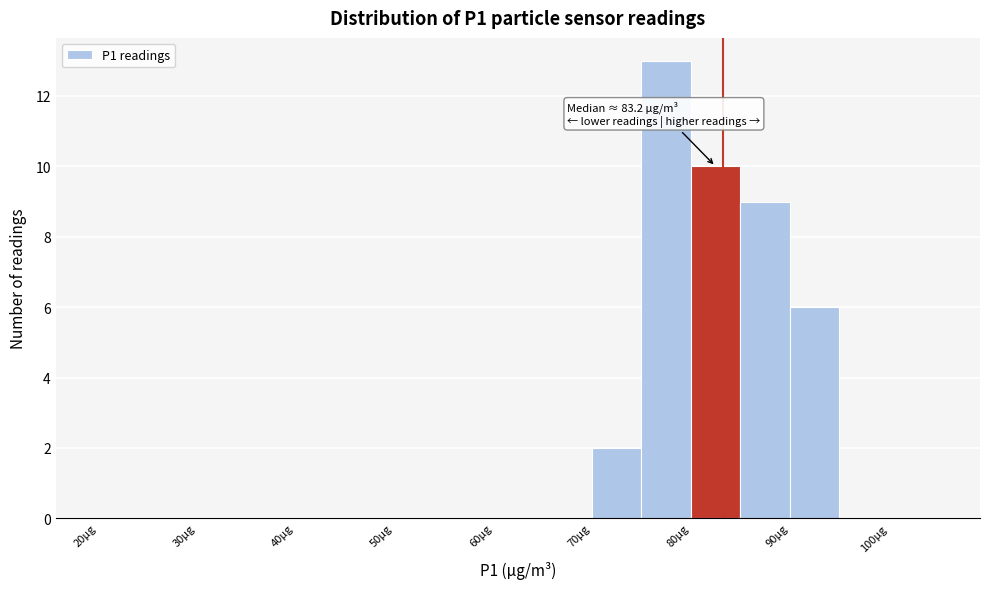

Over which range of the x-axis is the bar tallest?

75 to 80